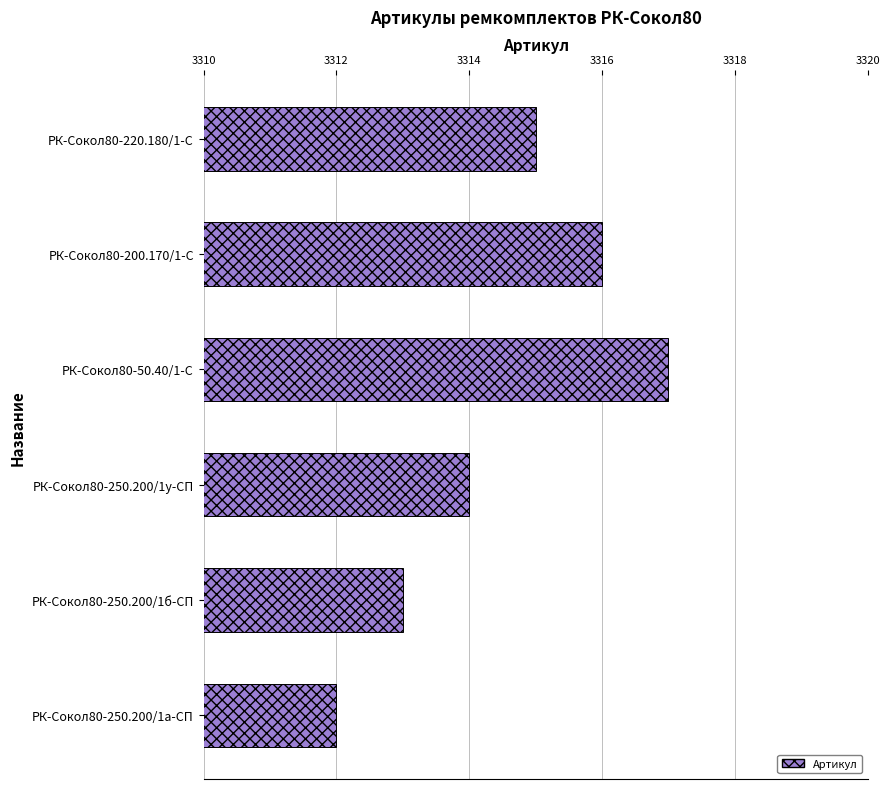

Reading top to bottom, what are all the values shown in this chart?

3315	3316	3317	3314	3313	3312